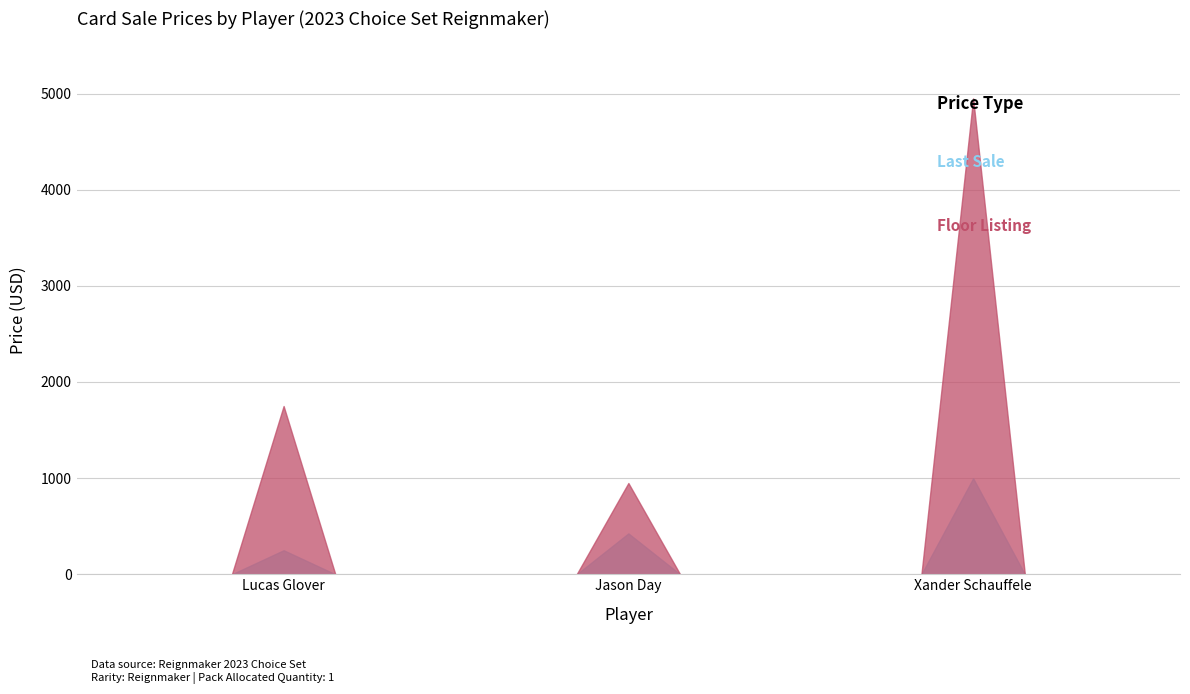

At which label does ThisCardFloorListingPrice reach its minimum?

Jason Day